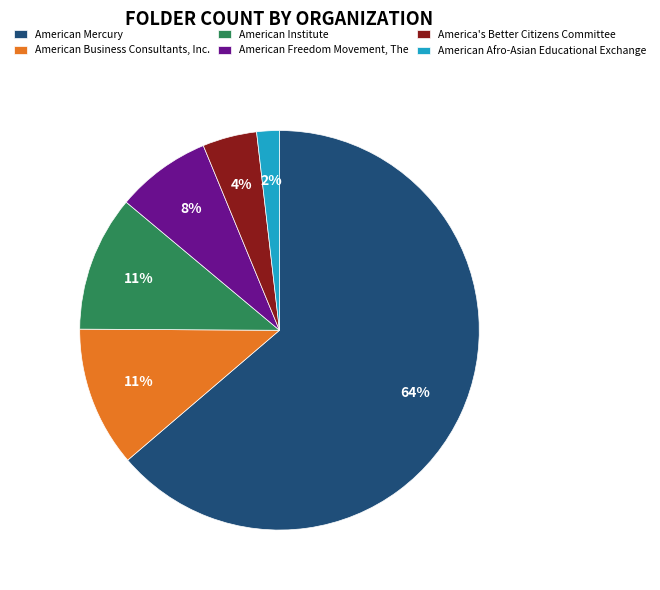

Does American Afro-Asian Educational Exchange represent more than half of the total?

No